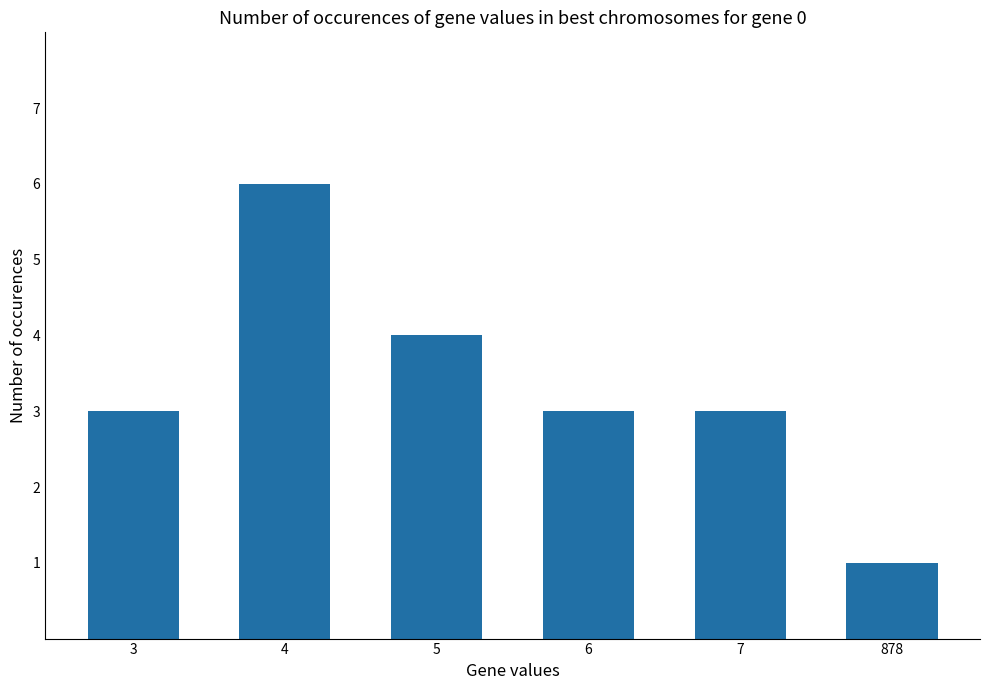

Which label corresponds to the largest value in the chart?

4